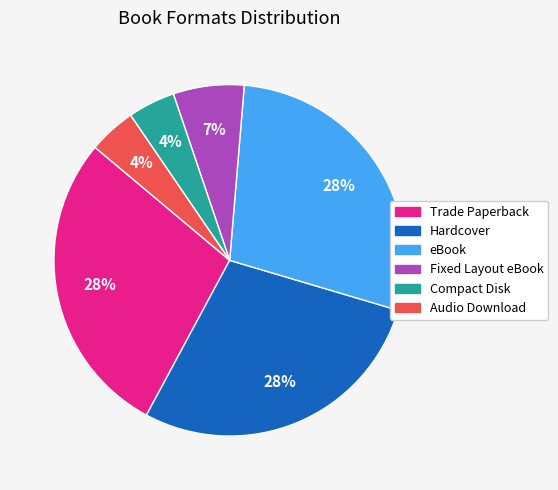

Combined, do Hardcover and Trade Paperback account for over 50%?

Yes